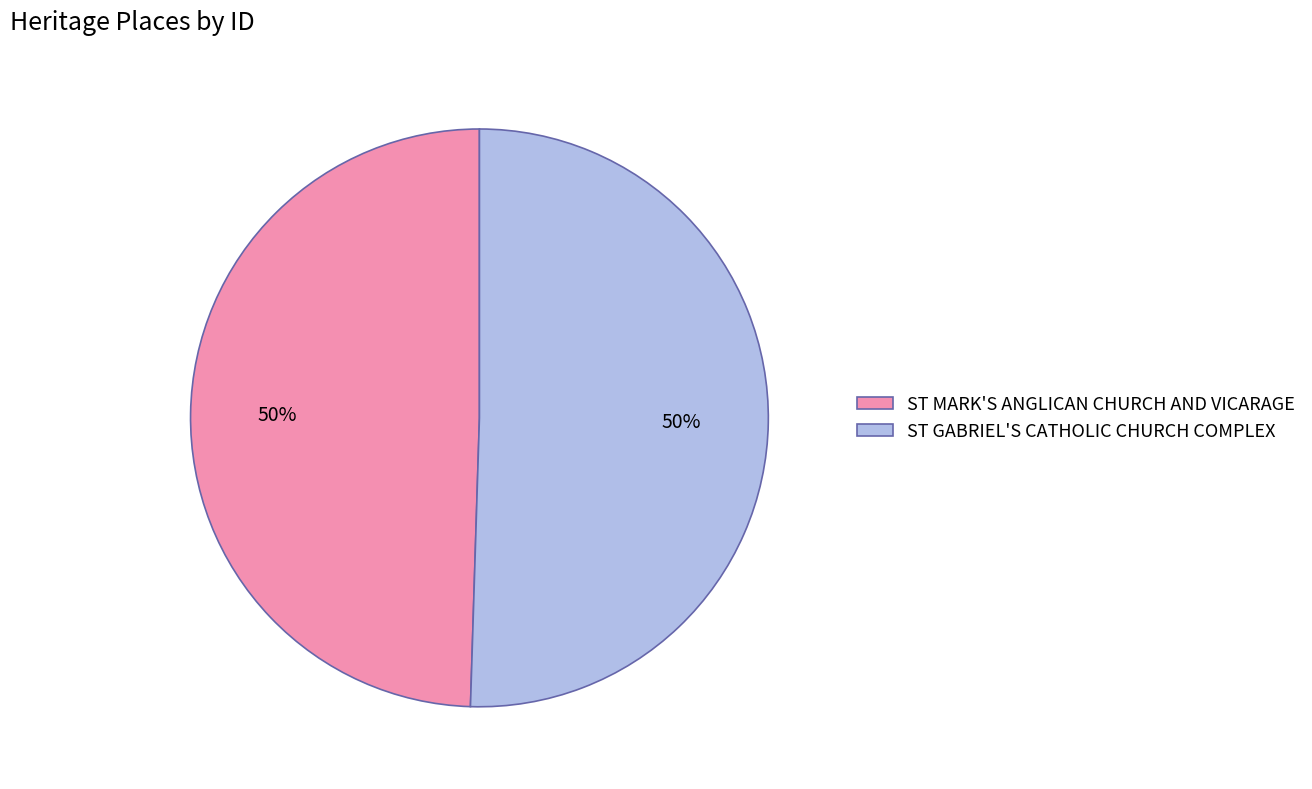

True or false: ST GABRIEL'S CATHOLIC CHURCH COMPLEX accounts for 56% of the total.

False